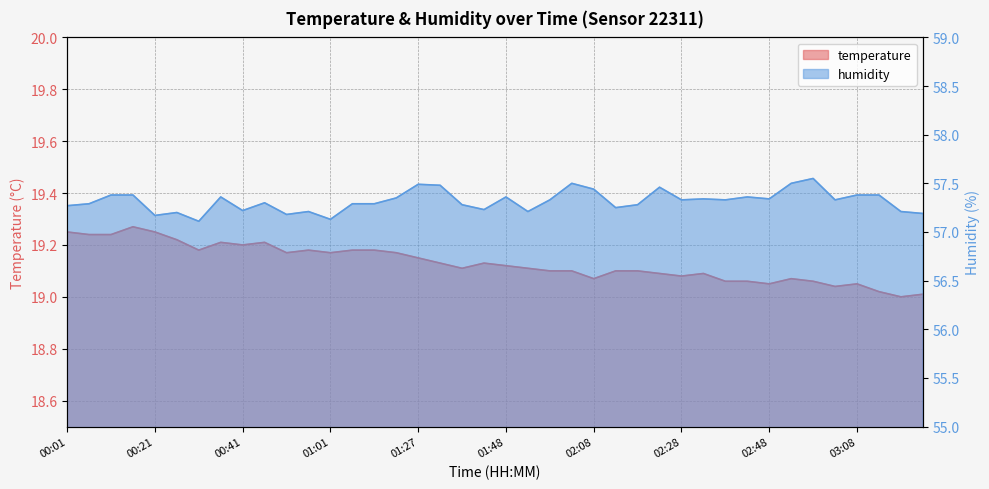

True or false: temperature and humidity intersect in this chart.

False